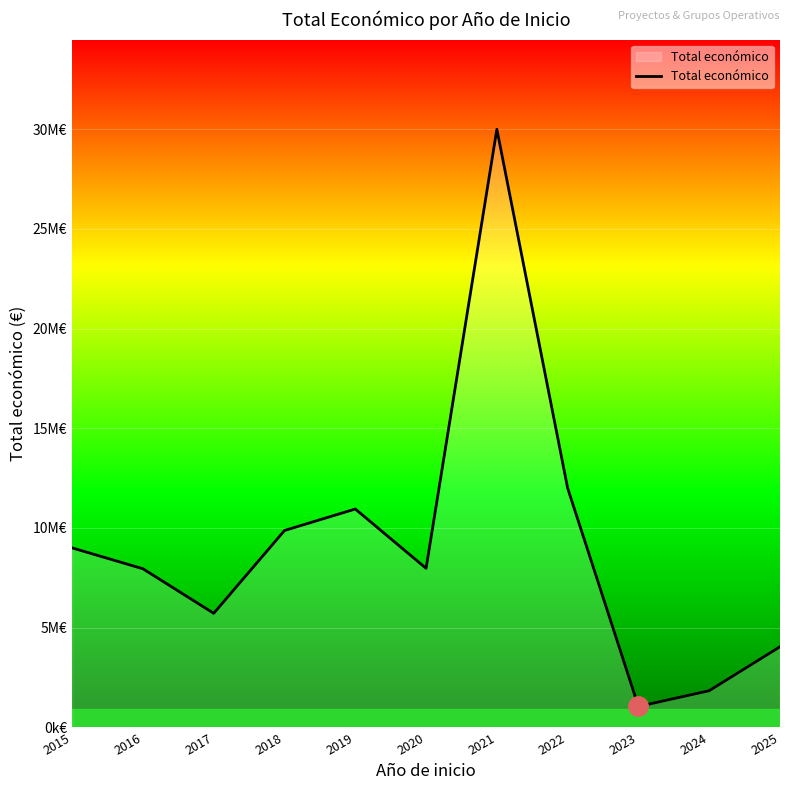

Is this an area chart (filled region under the line)?

Yes